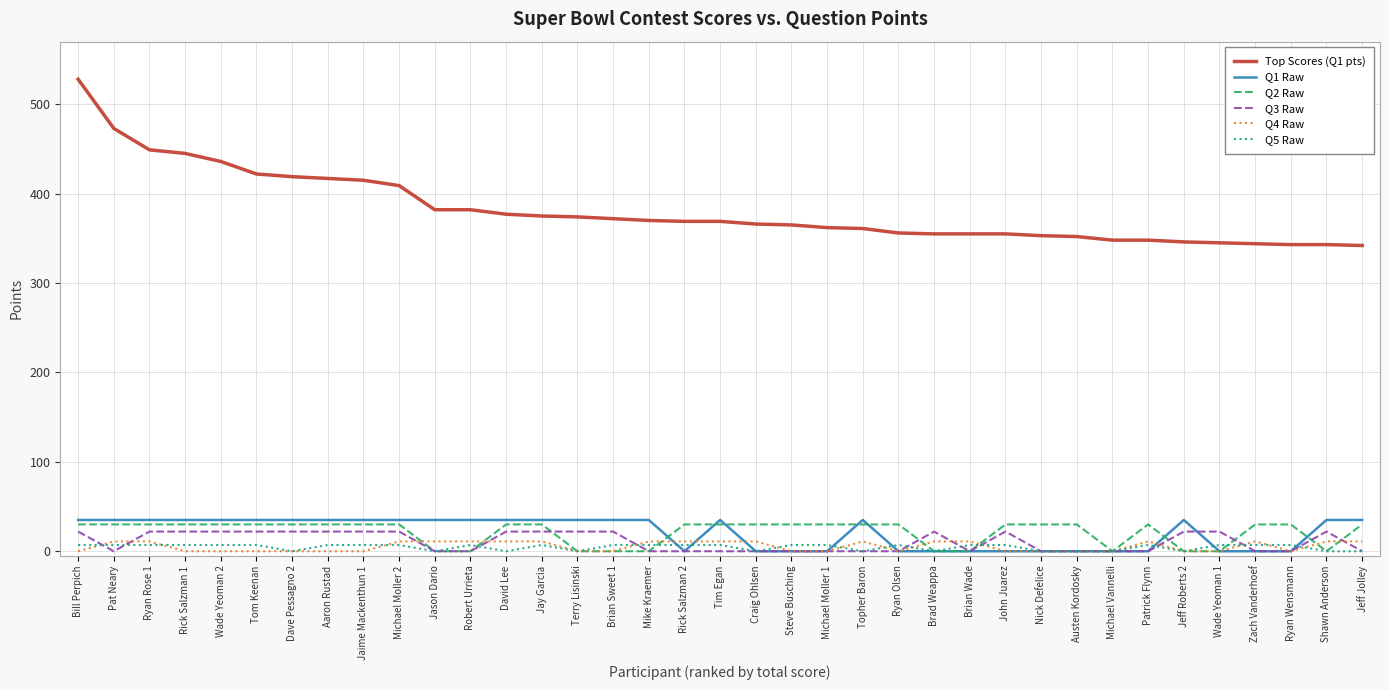

What is the difference between the second highest and minimum values in the Q2 Raw series?

30